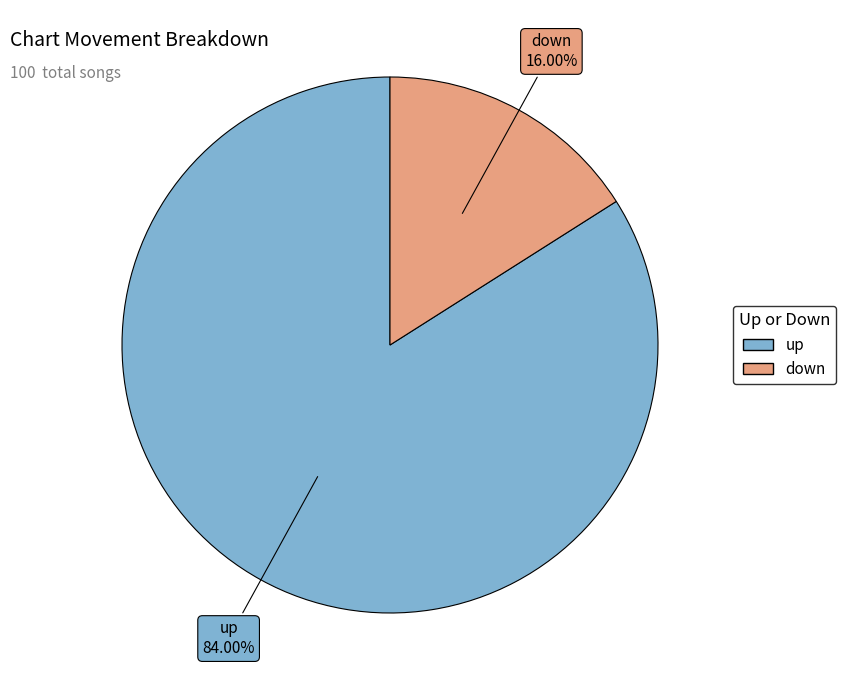

Which slice represents more than half of the pie?

up